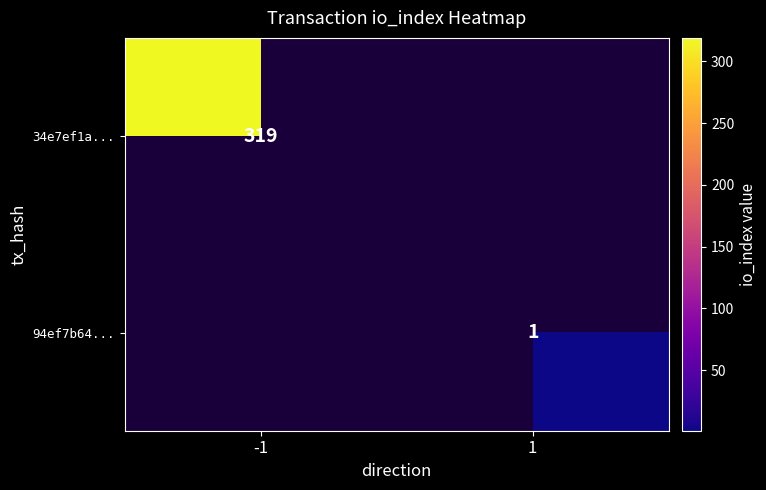

The value of 94ef7b64... at 1 is 1. True or false?

True